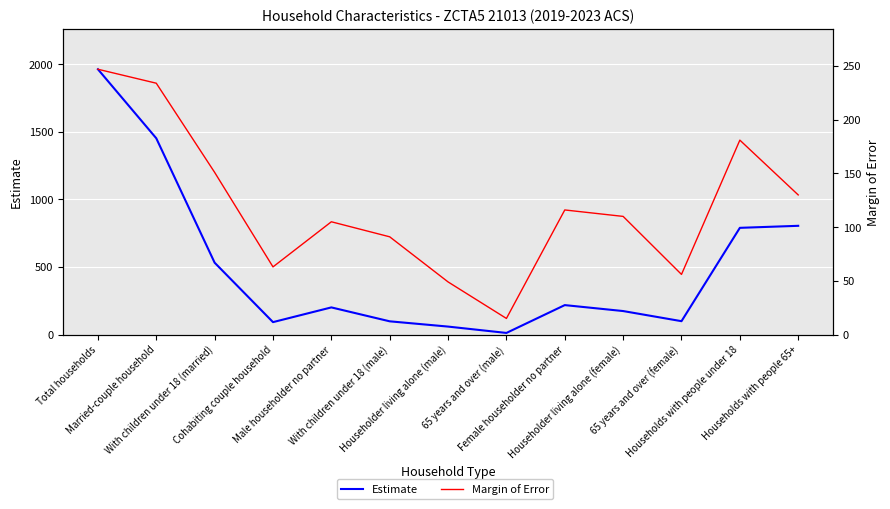

Where is the first local maximum for Estimate?

Male householder no partner